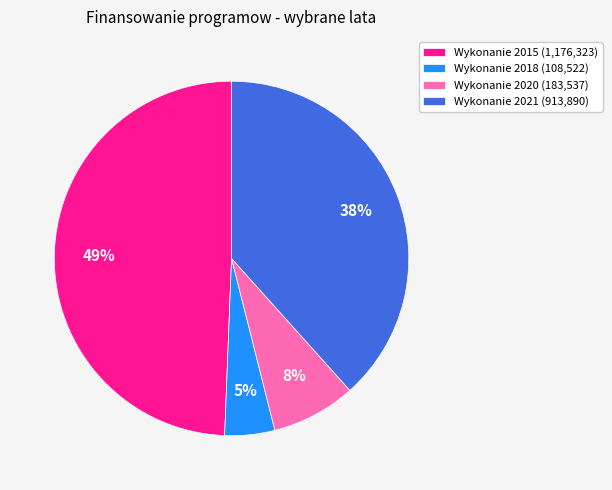

Is Wykonanie 2021 the majority of the pie?

No